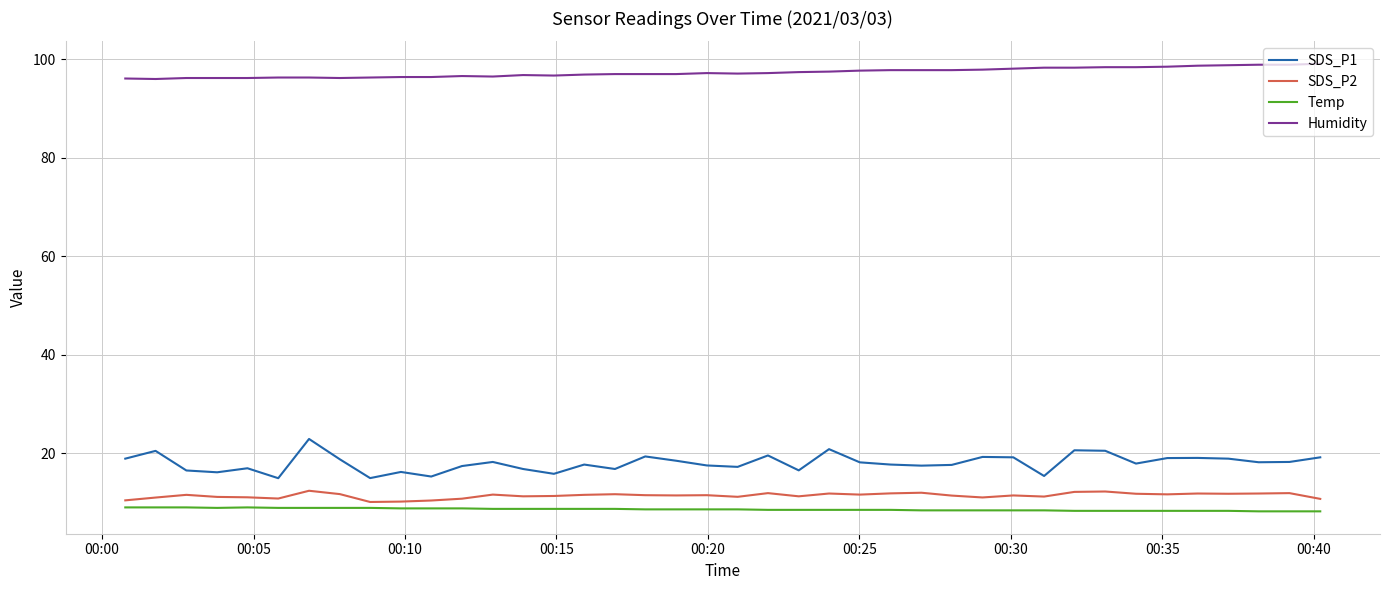

Which series has the widest spread of values?

SDS_P1